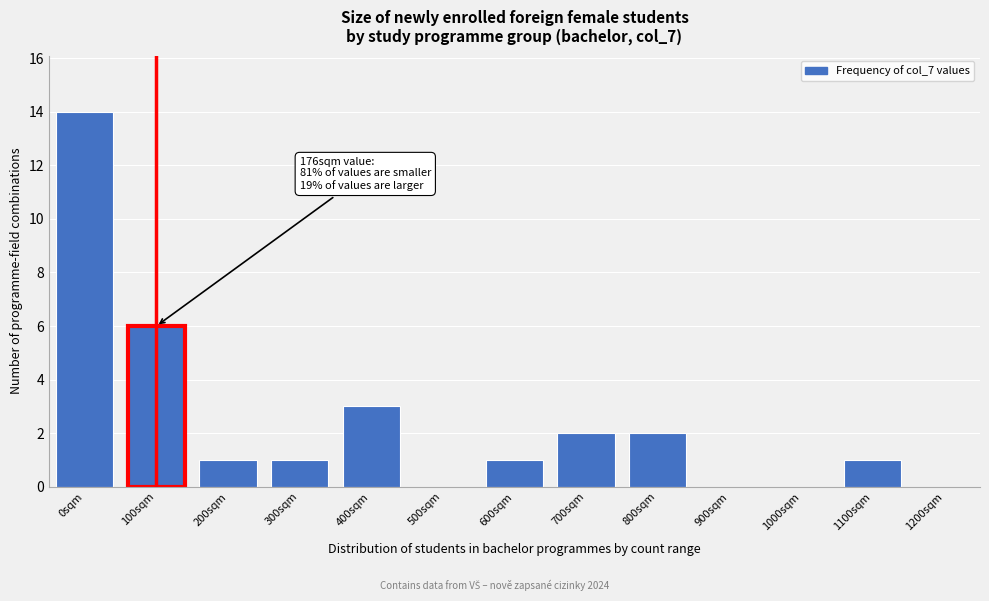

Reading left to right, list all the values displayed in this chart.

0sqm=14	100sqm=6	200sqm=1	300sqm=1	400sqm=3	500sqm=0	600sqm=1	700sqm=2	800sqm=2	900sqm=0	1000sqm=0	1100sqm=1	1200sqm=0